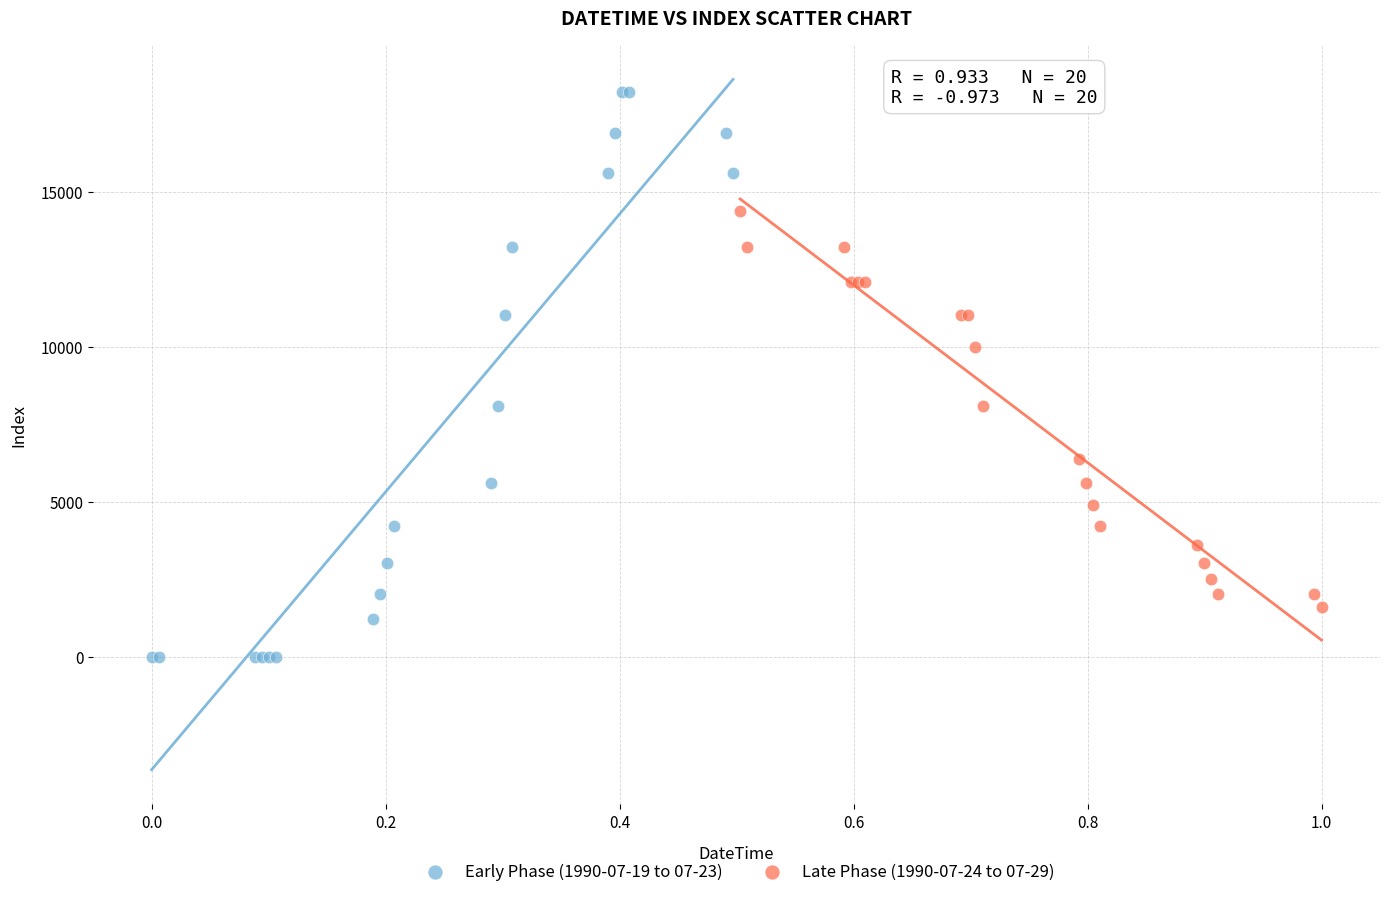

What are all the series names shown in the legend?

Early Phase (1990-07-19 to 07-23), Late Phase (1990-07-24 to 07-29)